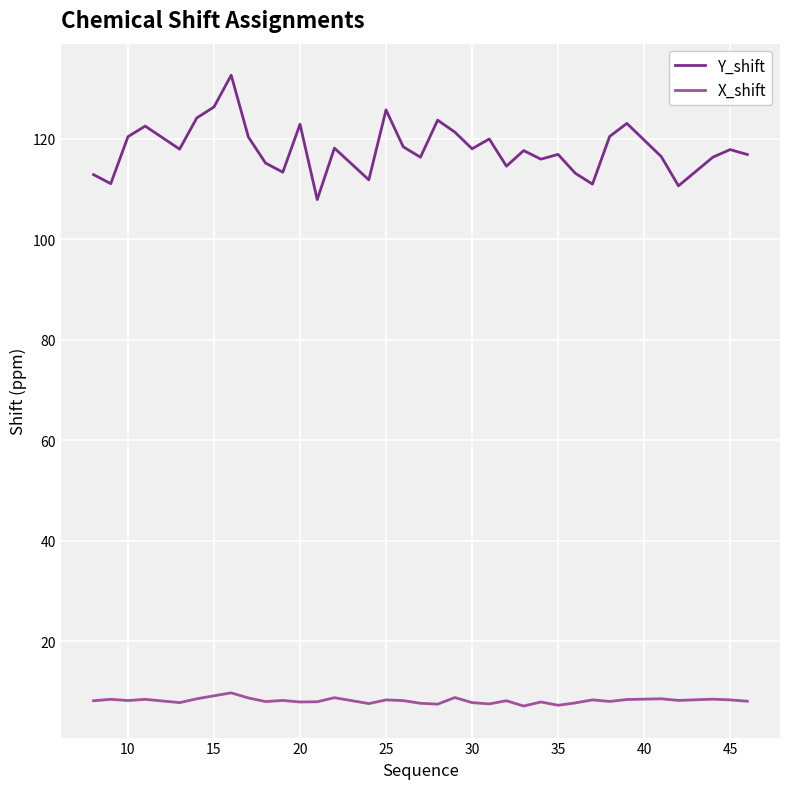

Which series has the widest spread of values?

Y_shift